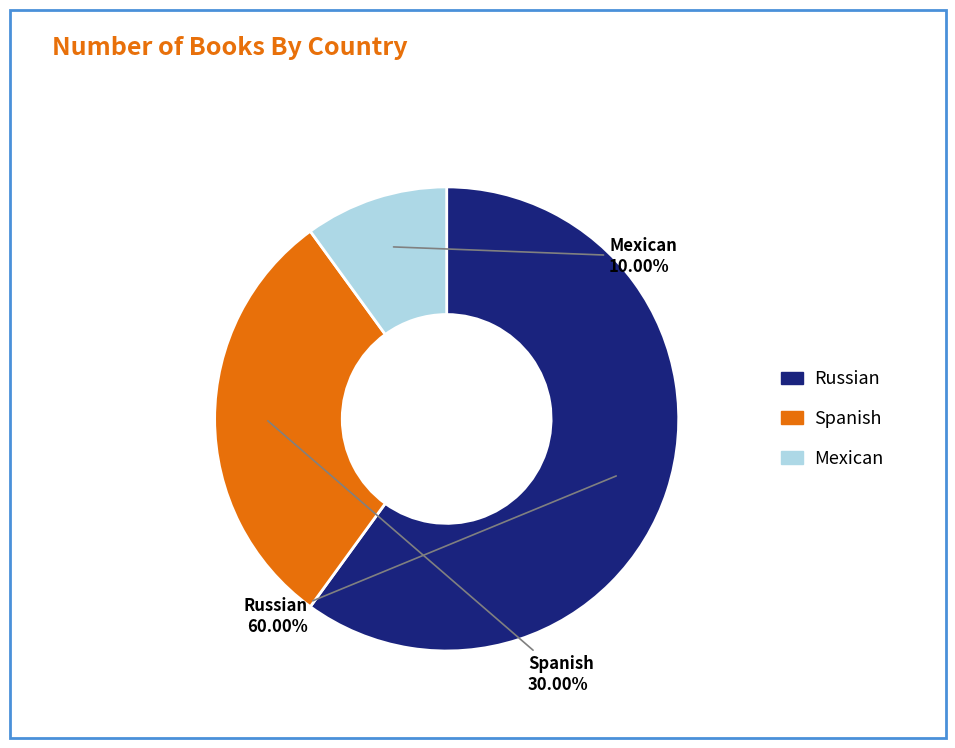

What portion of the pie excludes Russian?

40.0%